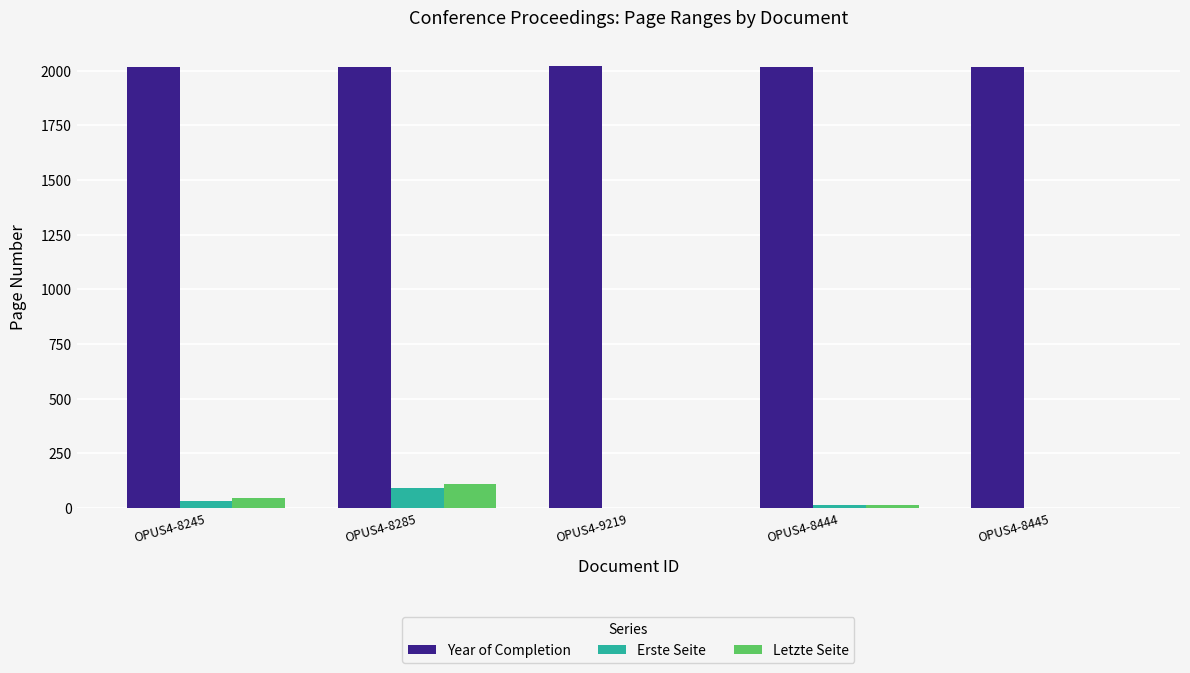

The Year of Completion series shows 2017 at OPUS4-8245. True or false?

True